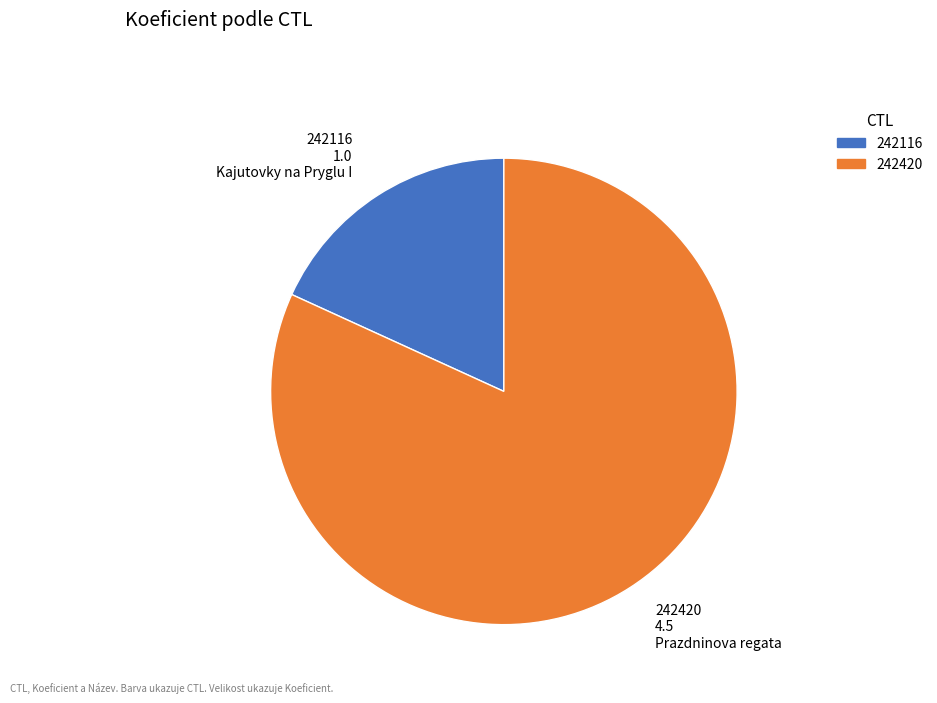

What is the largest slice in the pie chart?

242420